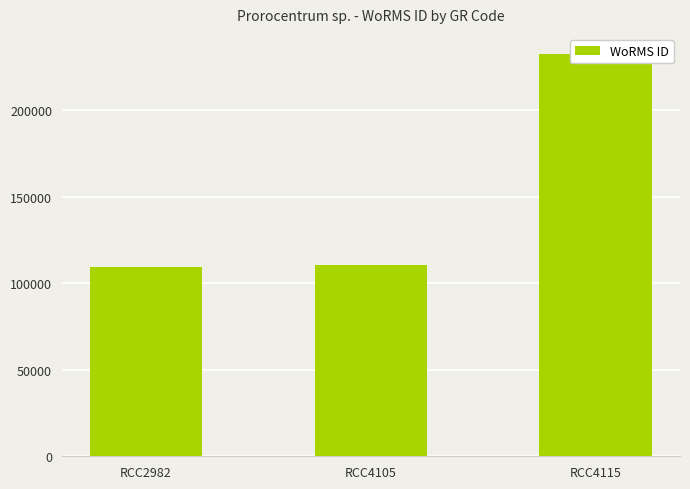

What is the difference between the maximum and minimum values?

122738